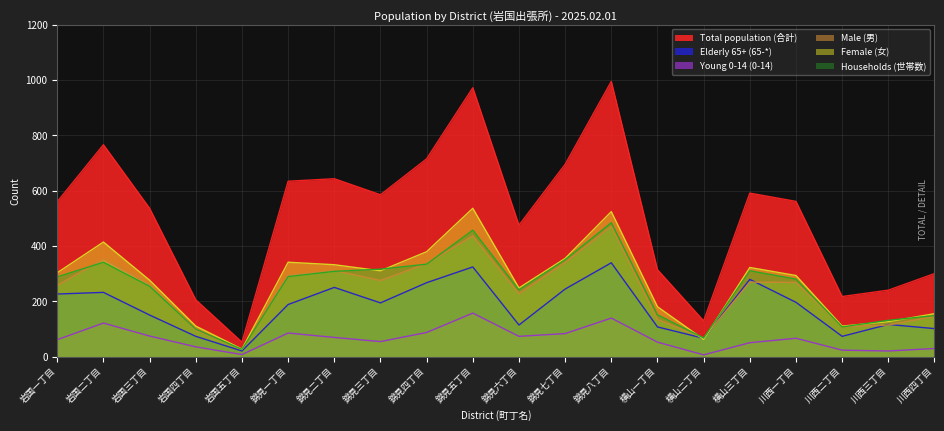

Between 横山一丁目 and 横山三丁目, which series saw the biggest shift?

Total population (合計)